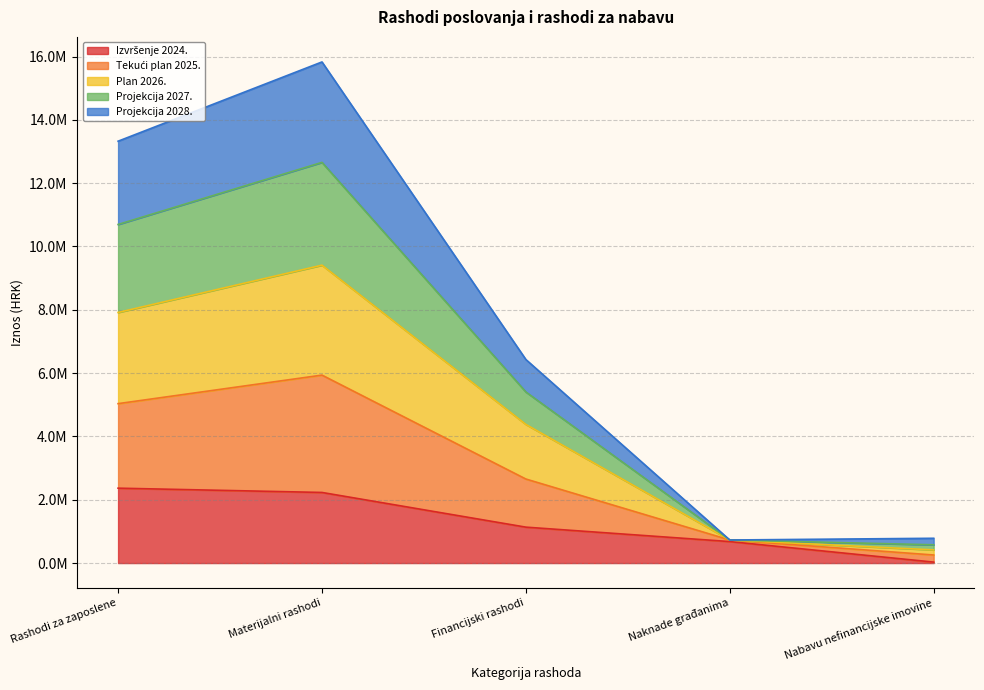

True or false: Tekući plan 2025. has more than 2 points higher than both neighbors.

False